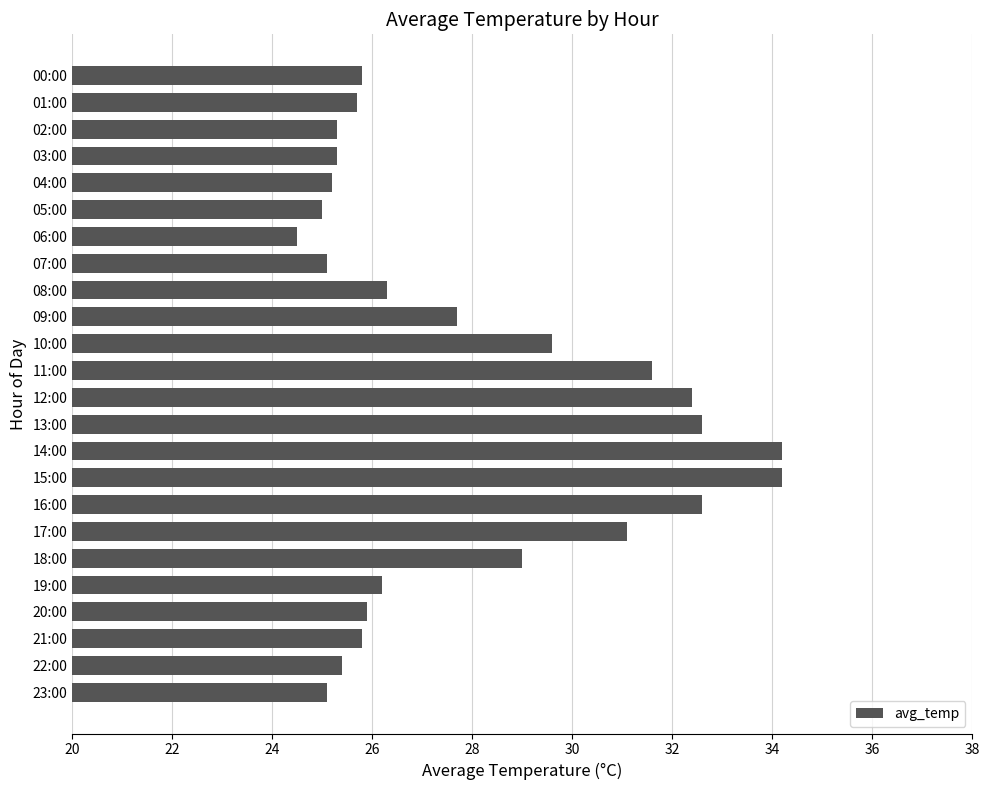

What is the ratio of the value at 00:00 to the value at 06:00?

1.1